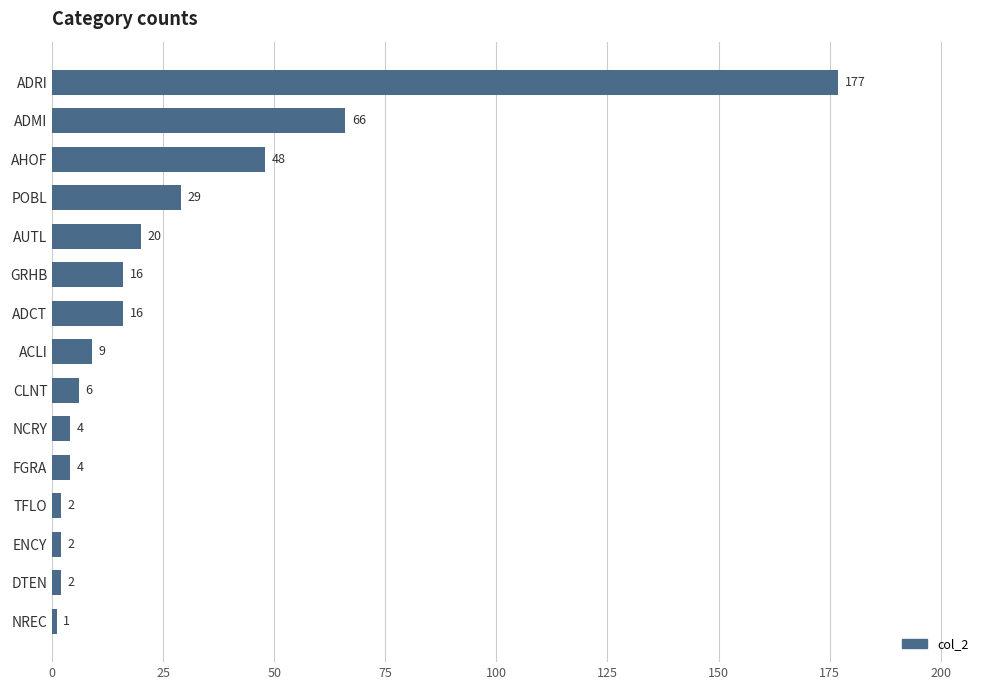

True or false: the data shows 20 at AUTL.

True